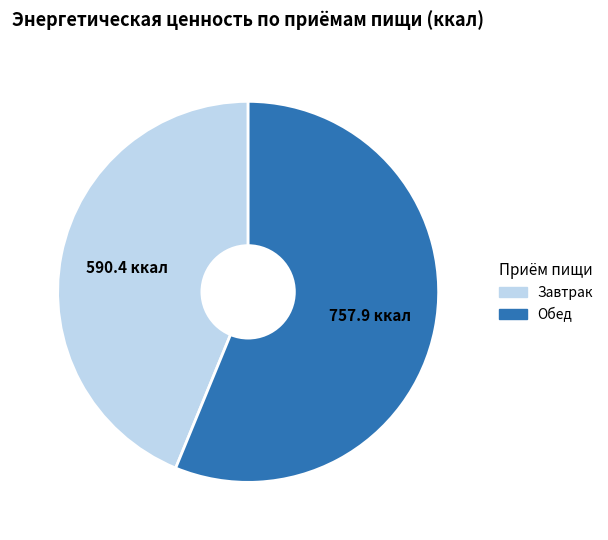

Approximately how many times larger is the value at Завтрак compared to Обед?

0.8